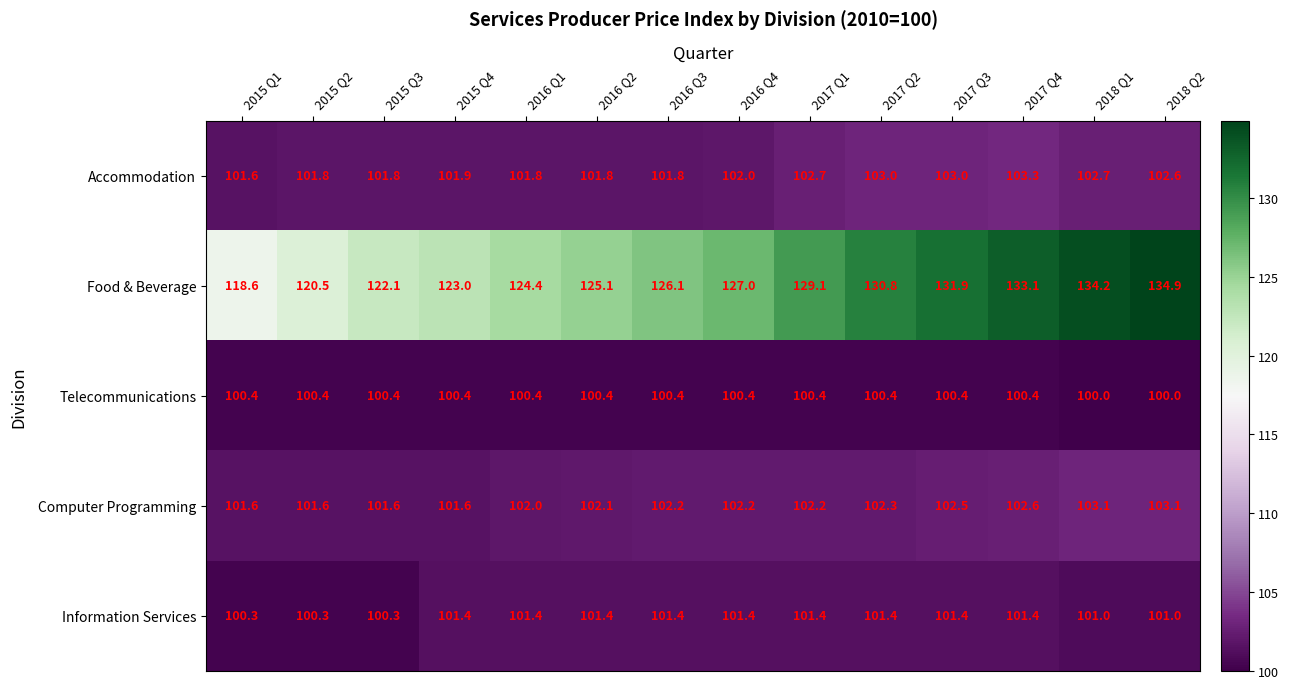

At how many categories does at least one series exceed 102?

14